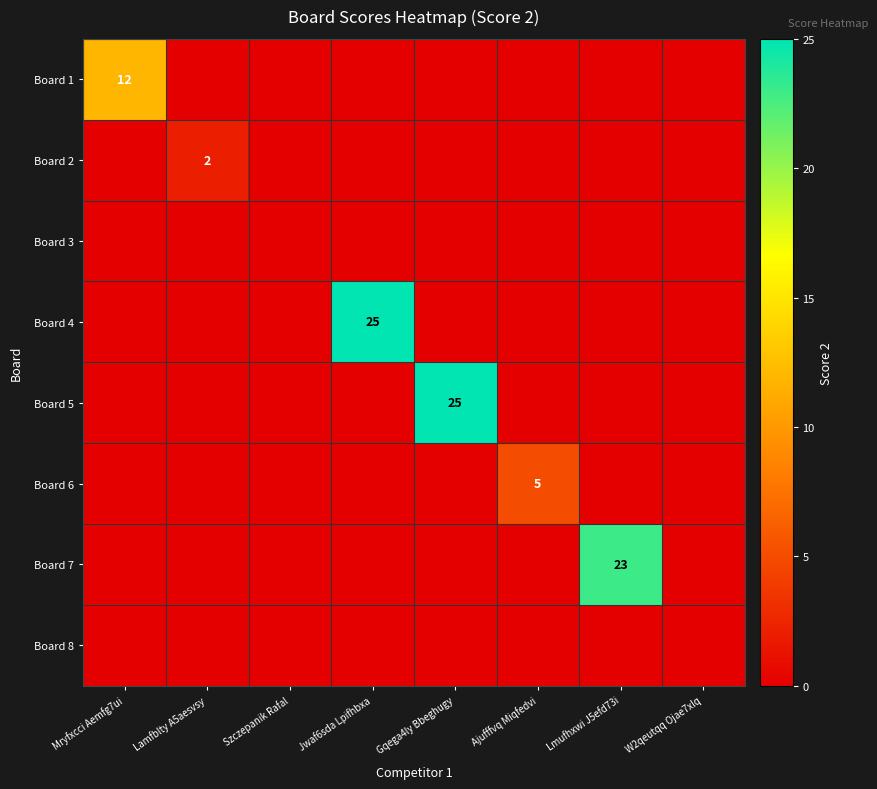

The value of Board 1 at Mryfxcci Aemfg7ui is 19. True or false?

False